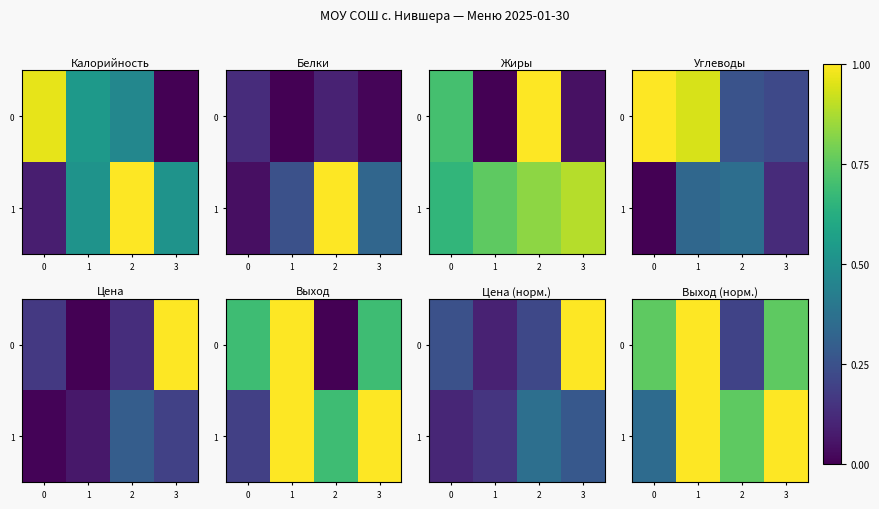

What is the sum of all 1 values?

3.1